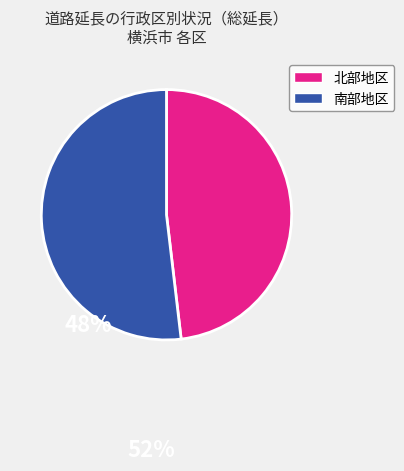

Does any single category account for the majority?

Yes